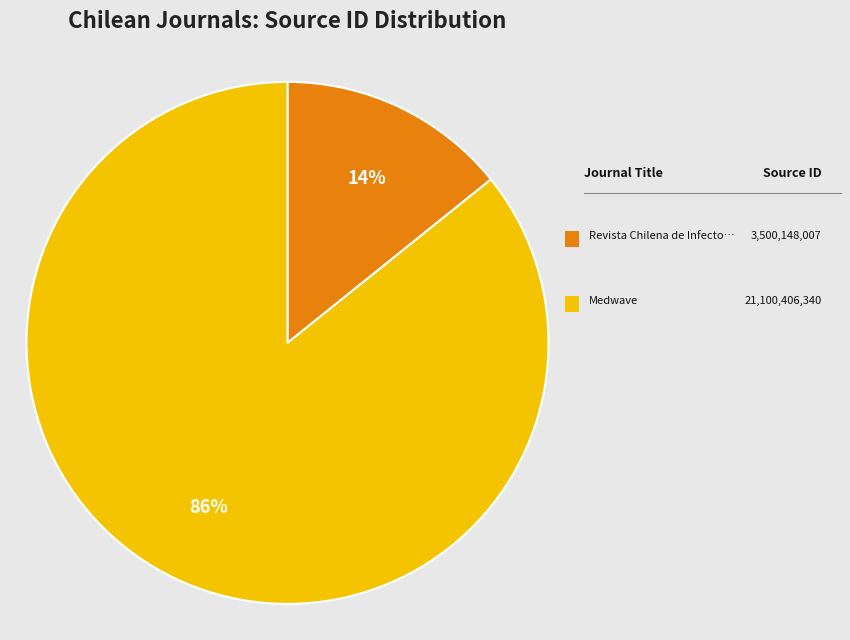

Is there any slice that represents more than half of the pie?

Yes